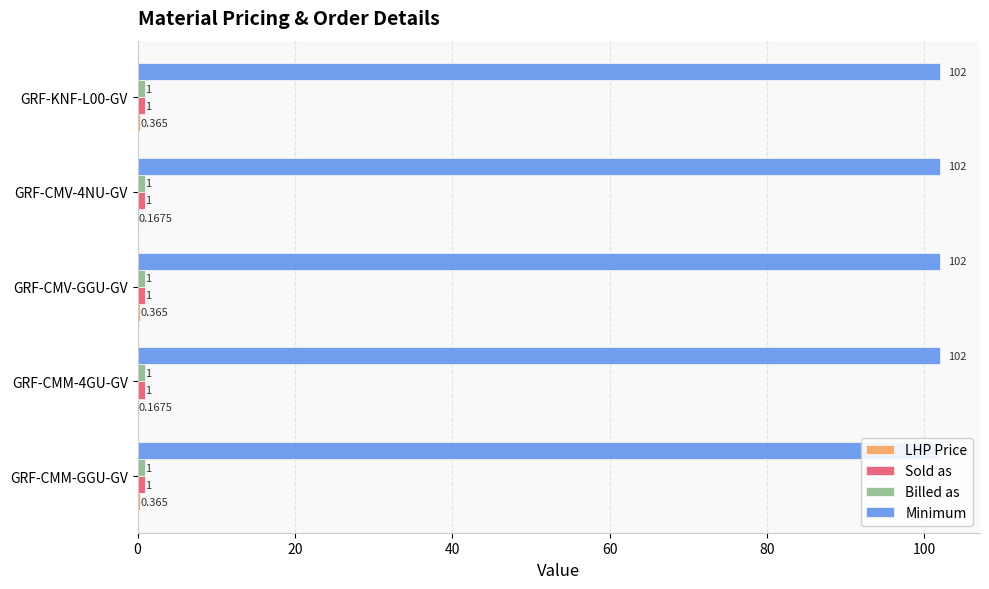

How many bars are there in total?

20